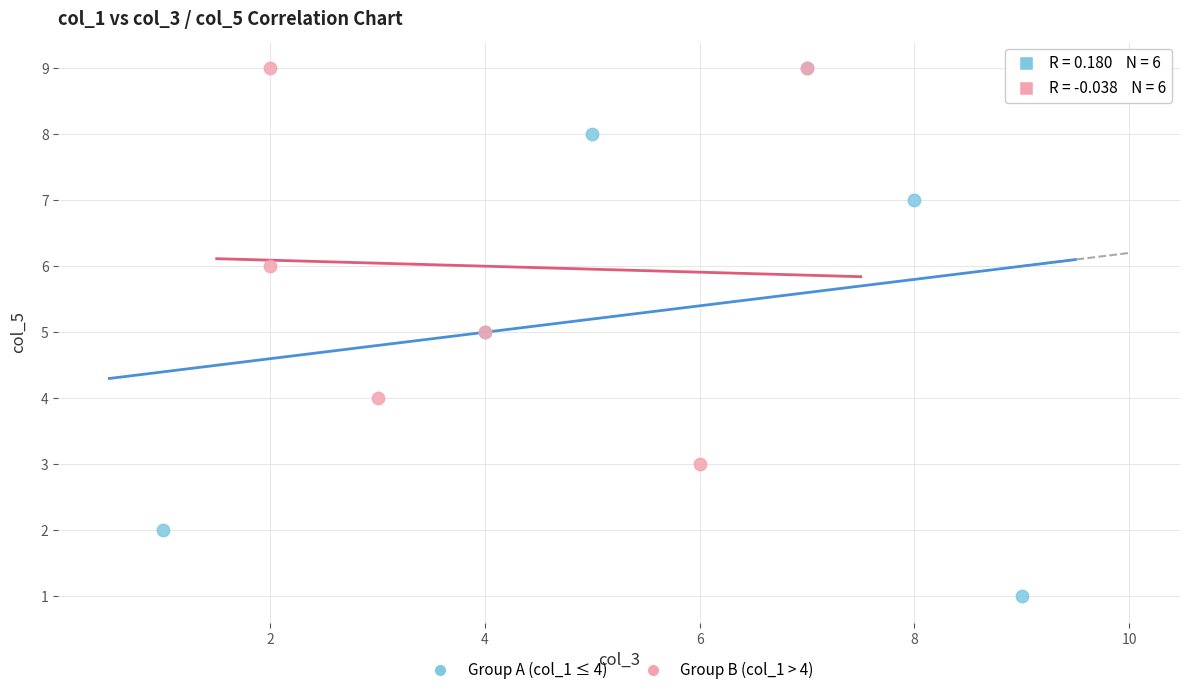

What are all the series names shown in the legend?

Group A (col_1 ≤ 4), Group B (col_1 > 4)